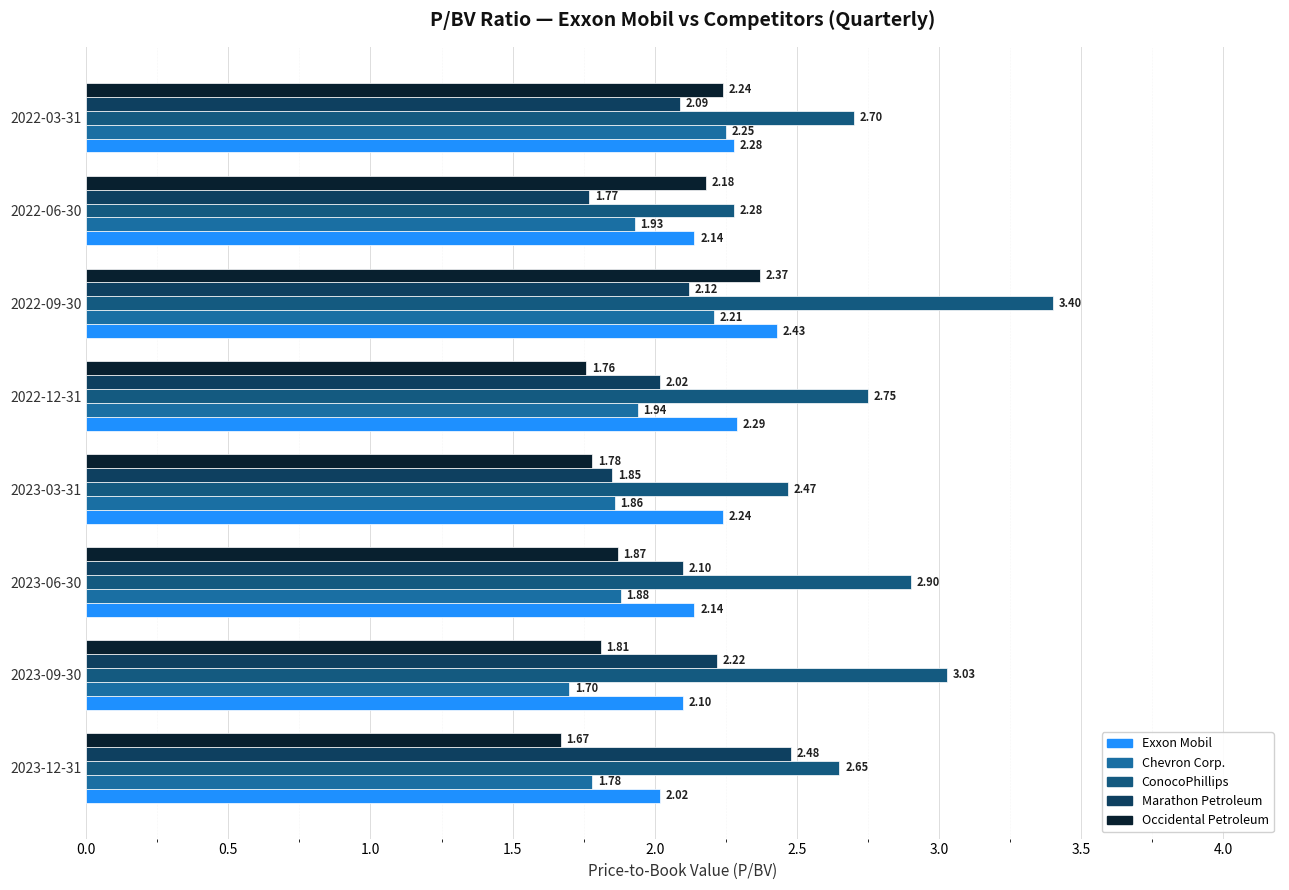

Count the number of categories in the chart.

8